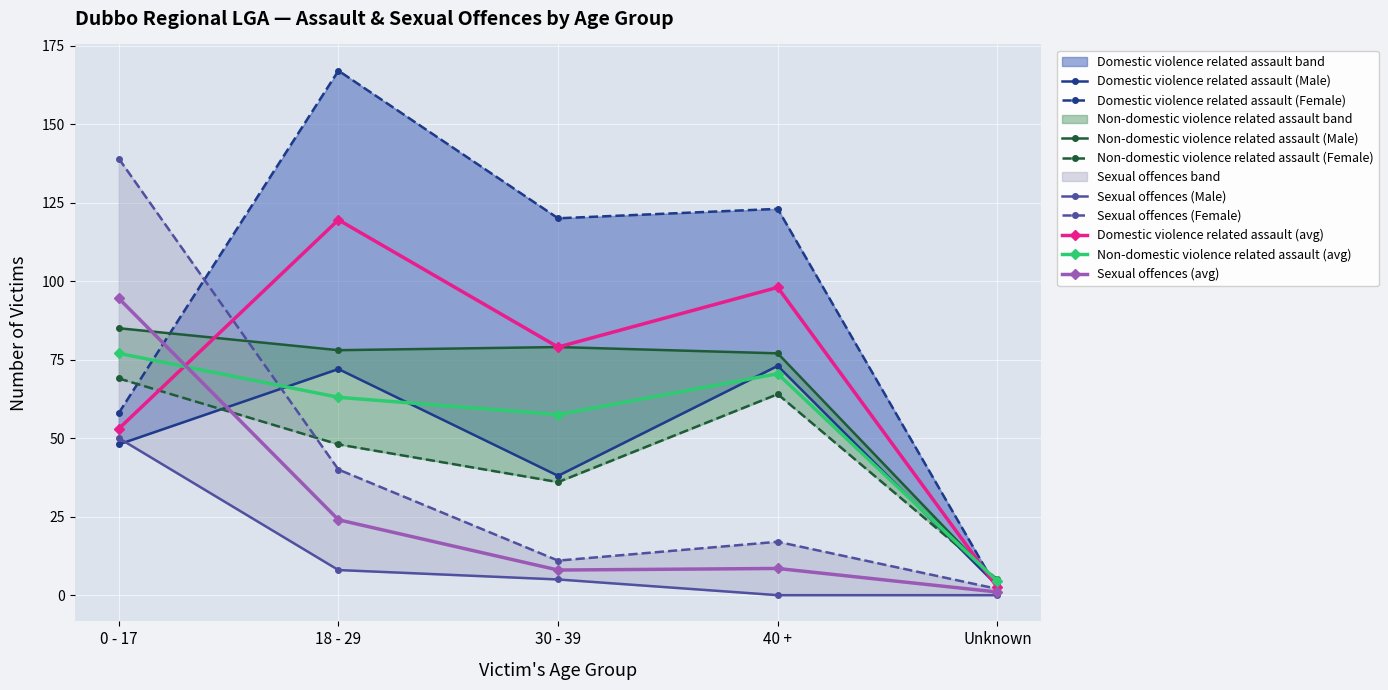

At how many categories does at least one series exceed 118?

4